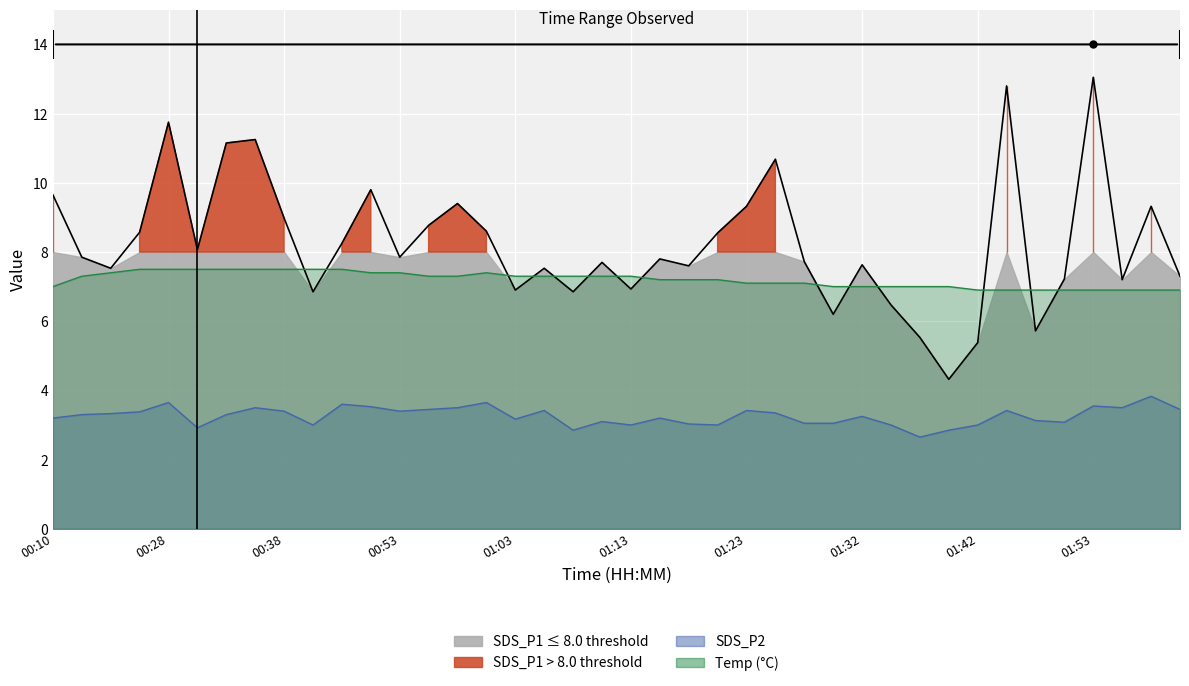

Is the value of SDS_P1 at 01:56 greater than the value of SDS_P2 at 01:56?

Yes